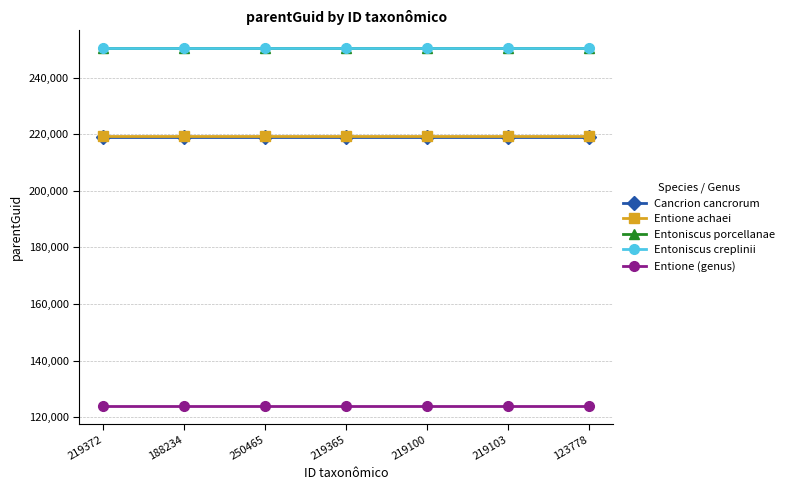

What is the smallest value displayed?

123956